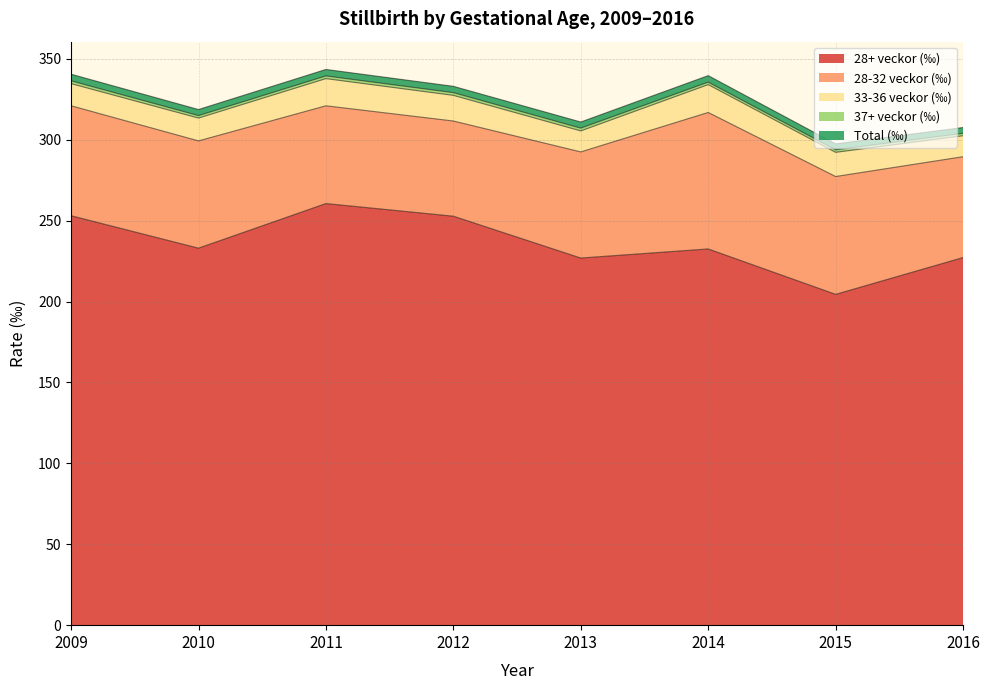

How many series are shown in this chart?

5